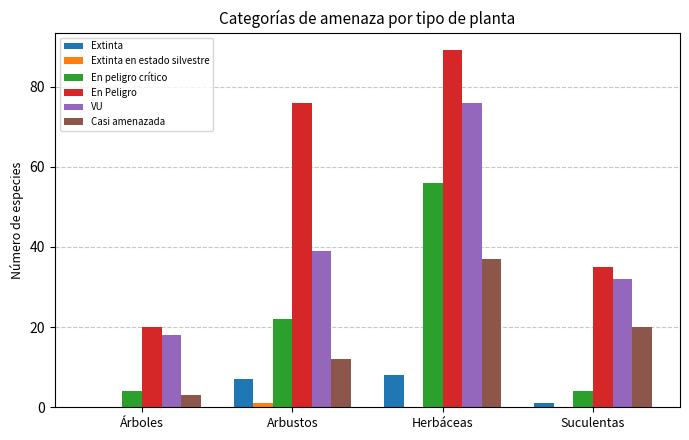

Is it true that En Peligro equals 76 at Arbustos?

True